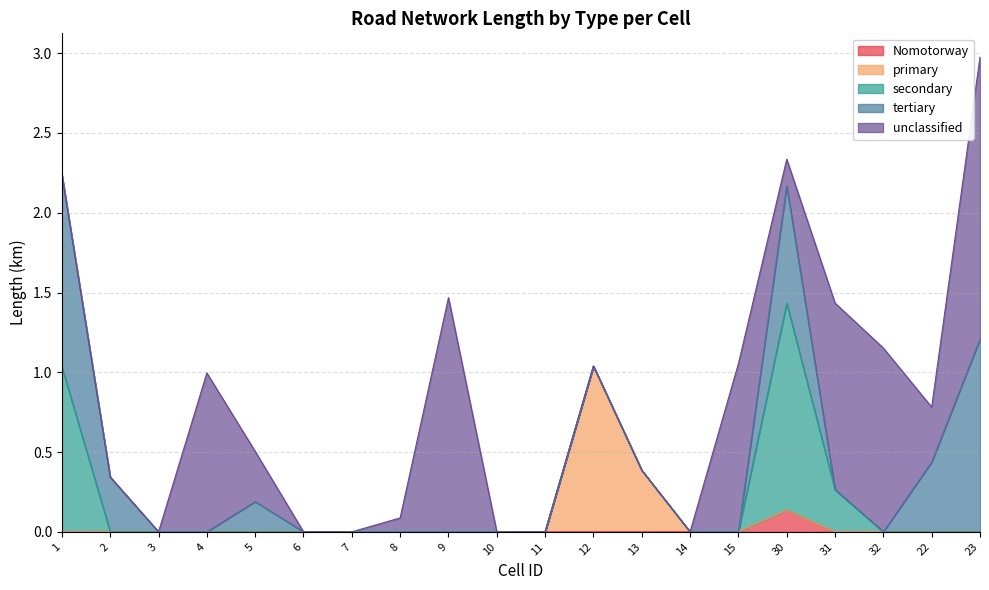

What is the sum of the secondary values at 31 and 3?

0.3